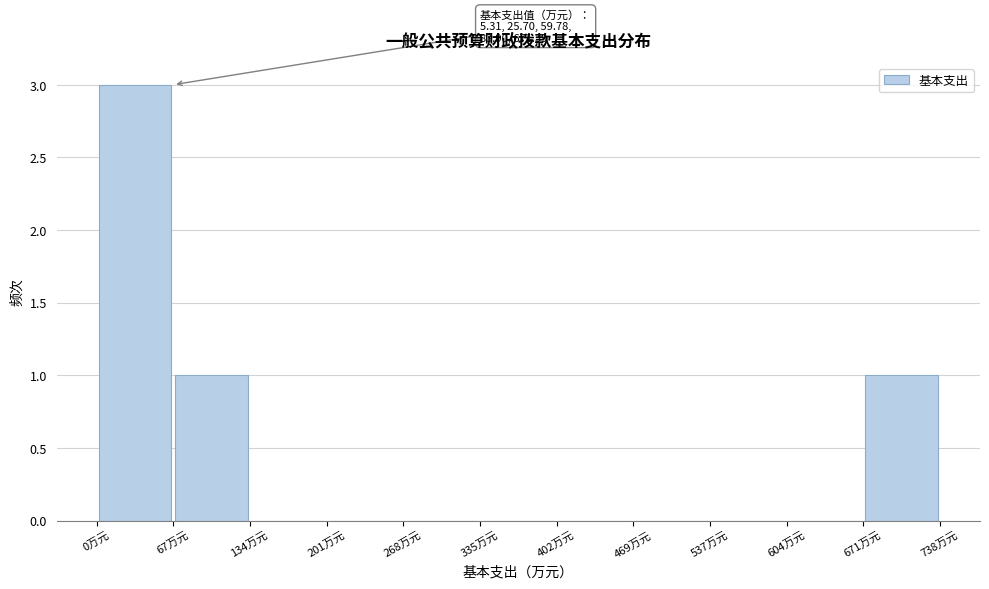

Which range on the x-axis has the tallest bar?

0 to 70